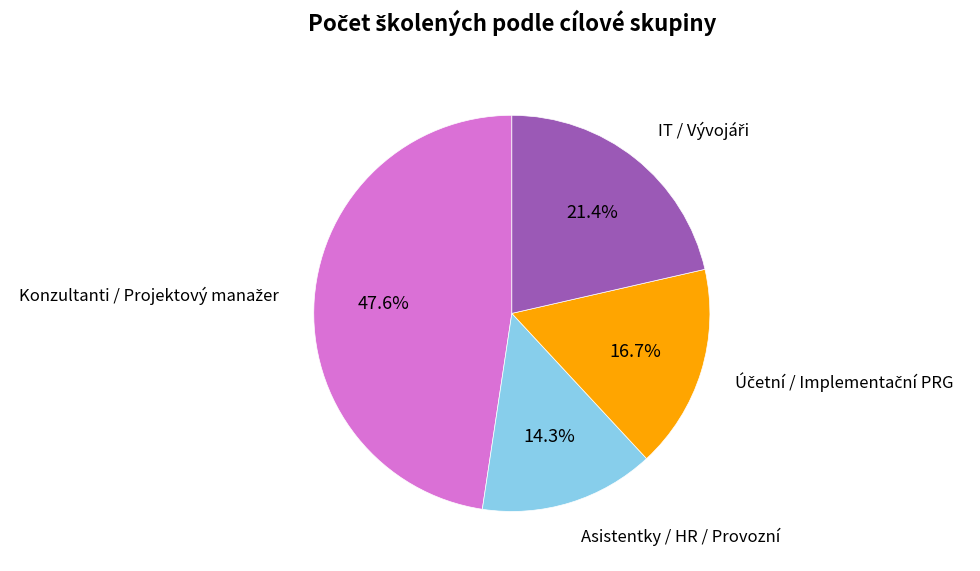

What is the smallest slice in the pie chart?

Asistentky / HR / Provozní